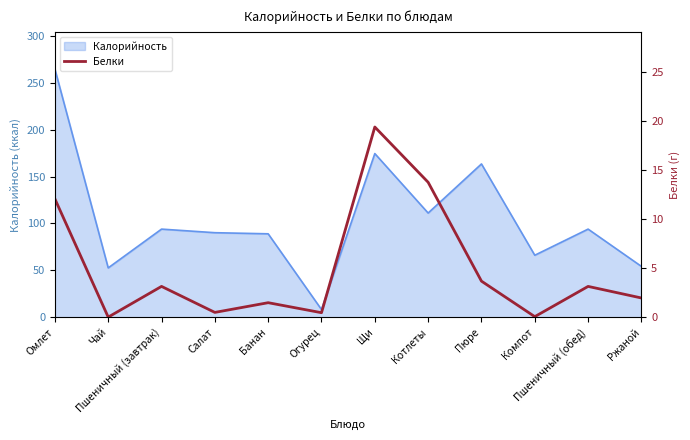

At which label does Калорийность reach its peak?

Омлет